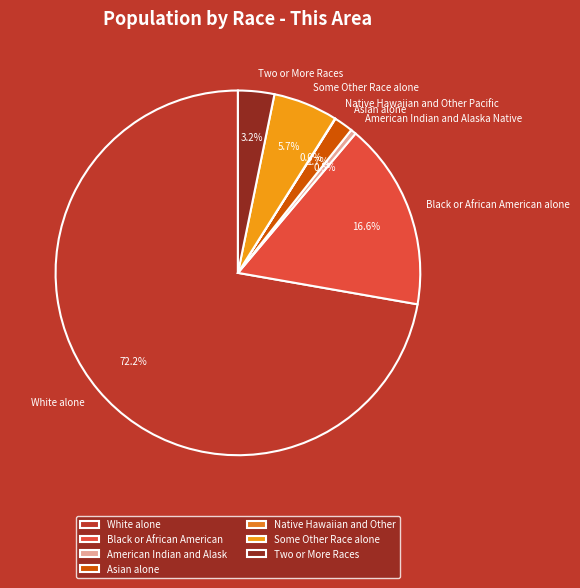

Which category accounts for the majority?

White alone